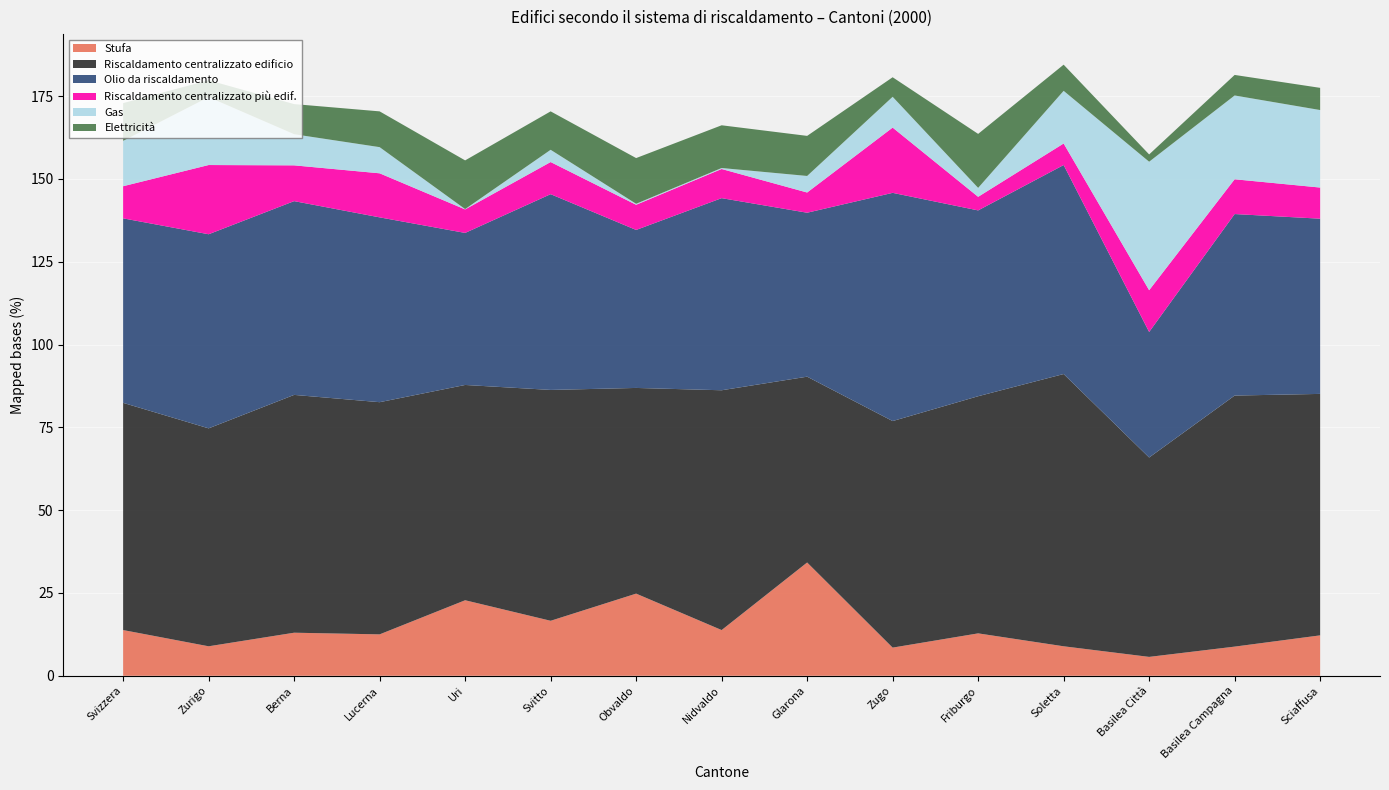

Reading left to right, list all the values displayed in this chart.

Stufa: Svizzera=13.8	Zurigo=8.9	Berna=13.0	Lucerna=12.5	Uri=22.8	Svitto=16.6	Obvaldo=24.8	Nidvaldo=13.8	Glarona=34.2	Zugo=8.5	Friburgo=12.8	Soletta=8.9	Basilea Città=5.7	Basilea Campagna=8.8	Sciaffusa=12.2
Riscaldamento centralizzato edificio: Svizzera=68.6	Zurigo=65.8	Berna=71.8	Lucerna=70.1	Uri=65.0	Svitto=69.7	Obvaldo=62.1	Nidvaldo=72.4	Glarona=56.1	Zugo=68.4	Friburgo=71.6	Soletta=82.2	Basilea Città=60.2	Basilea Campagna=75.8	Sciaffusa=72.9
Olio da riscaldamento: Svizzera=55.7	Zurigo=58.6	Berna=58.5	Lucerna=55.8	Uri=45.9	Svitto=59.1	Obvaldo=47.7	Nidvaldo=58.0	Glarona=49.5	Zugo=68.9	Friburgo=56.1	Soletta=63.1	Basilea Città=37.9	Basilea Campagna=54.8	Sciaffusa=52.9
Riscaldamento centralizzato più edif.: Svizzera=9.7	Zurigo=20.9	Berna=10.8	Lucerna=13.3	Uri=7.1	Svitto=9.7	Obvaldo=7.6	Nidvaldo=8.8	Glarona=6.1	Zugo=19.7	Friburgo=4.1	Soletta=6.5	Basilea Città=12.6	Basilea Campagna=10.5	Sciaffusa=9.4
Gas: Svizzera=13.7	Zurigo=20.5	Berna=9.4	Lucerna=7.9	Uri=0.1	Svitto=3.7	Obvaldo=0.3	Nidvaldo=0.3	Glarona=5.0	Zugo=9.3	Friburgo=2.7	Soletta=15.9	Basilea Città=38.8	Basilea Campagna=25.3	Sciaffusa=23.4
Elettricità: Svizzera=11.4	Zurigo=5.1	Berna=9.1	Lucerna=10.8	Uri=14.7	Svitto=11.6	Obvaldo=13.8	Nidvaldo=12.9	Glarona=12.1	Zugo=5.9	Friburgo=16.3	Soletta=7.9	Basilea Città=2.2	Basilea Campagna=6.2	Sciaffusa=6.7